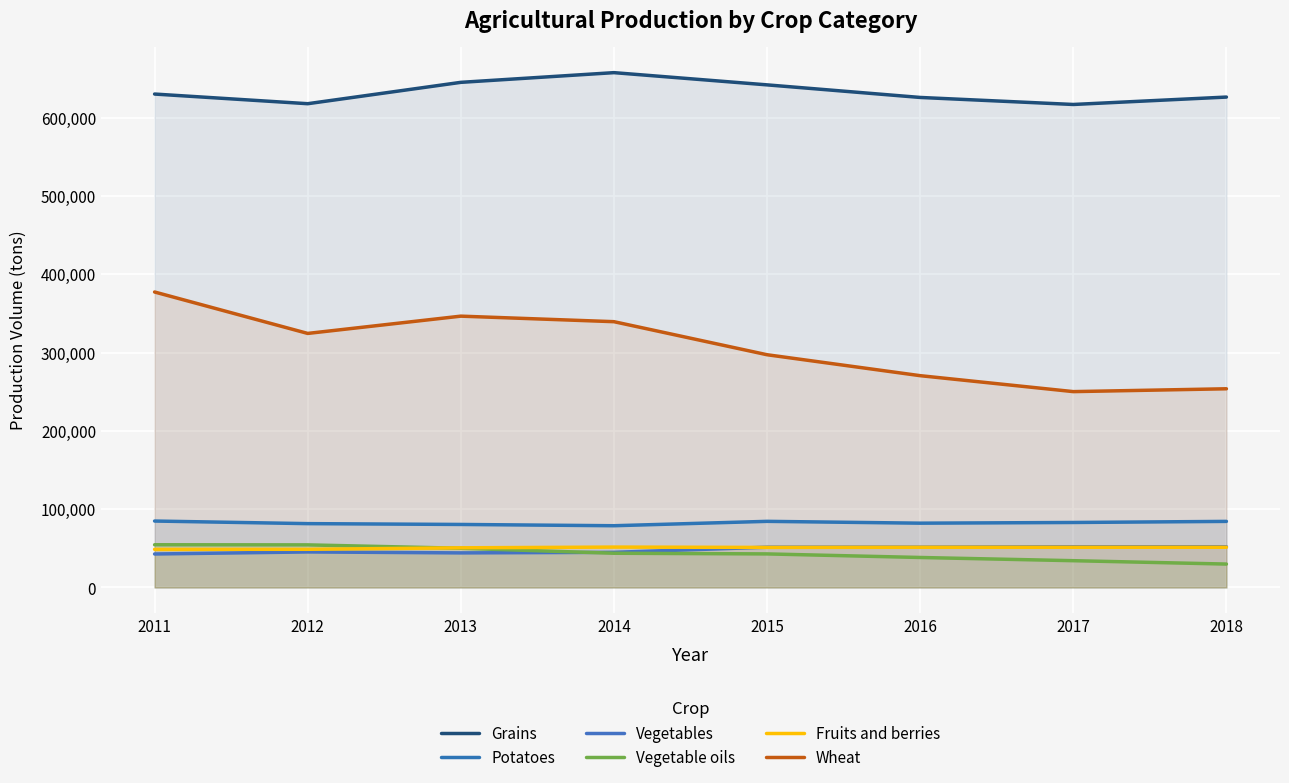

What is the minimum value for Fruits and berries?

48751